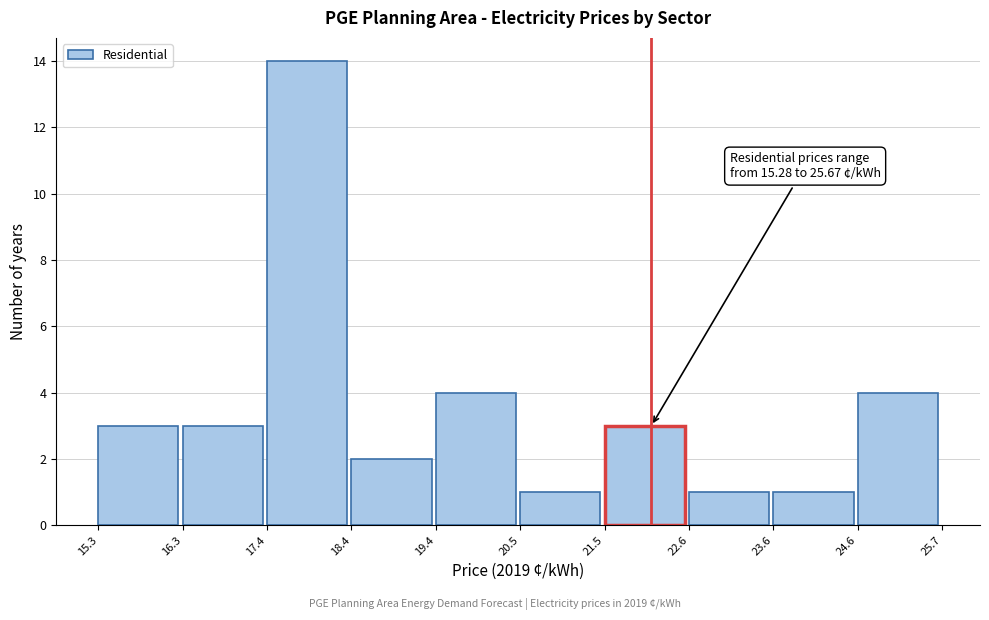

Over which range of the x-axis is the bar tallest?

17.4 to 18.4